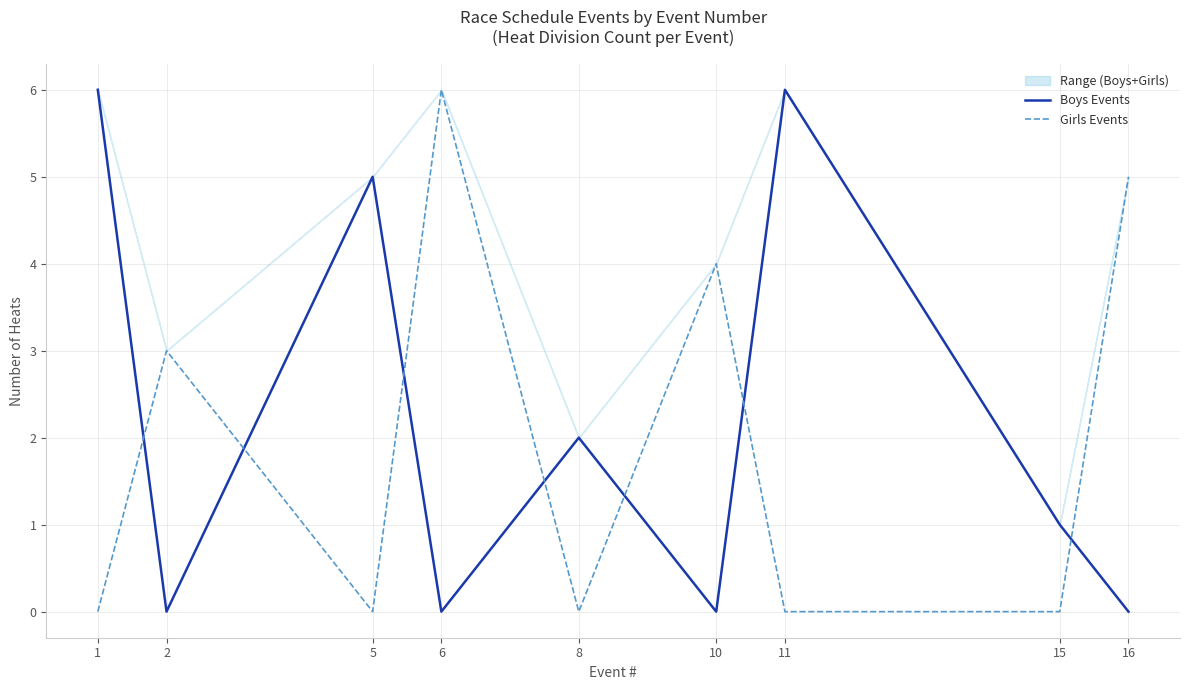

True or false: Boys Events has a value of 3 at 11.

False